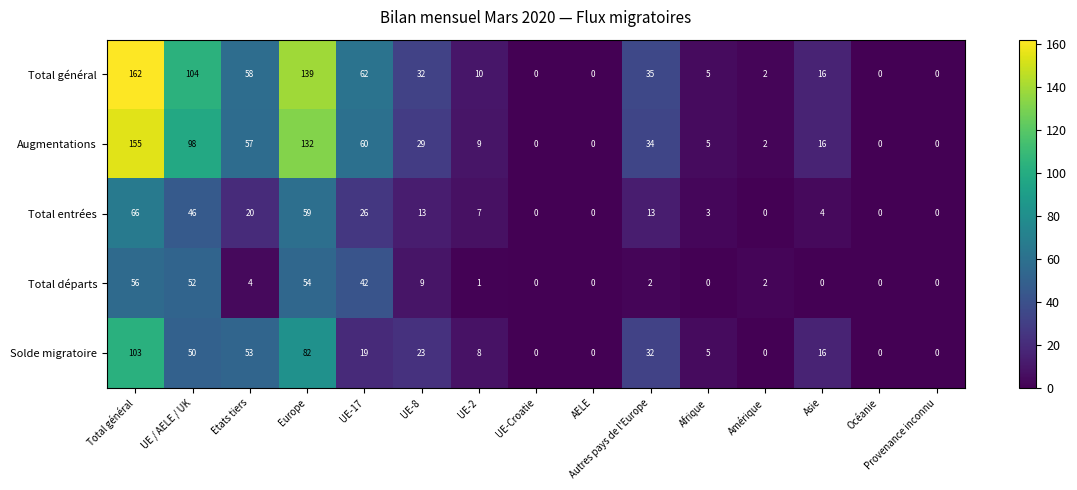

Which label corresponds to the largest value in the chart?

Total général